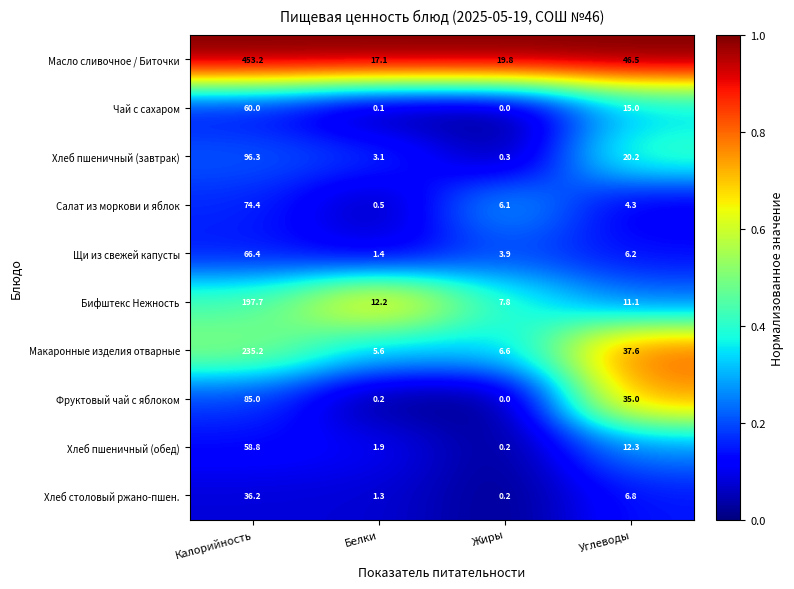

List the series in order of their peak value, lowest first.

Хлеб столовый ржано-пшен., Хлеб пшеничный (обед), Чай с сахаром, Щи из свежей капусты, Салат из моркови и яблок, Фруктовый чай с яблоком, Хлеб пшеничный (завтрак), Бифштекс Нежность, Макаронные изделия отварные, Масло сливочное / Биточки